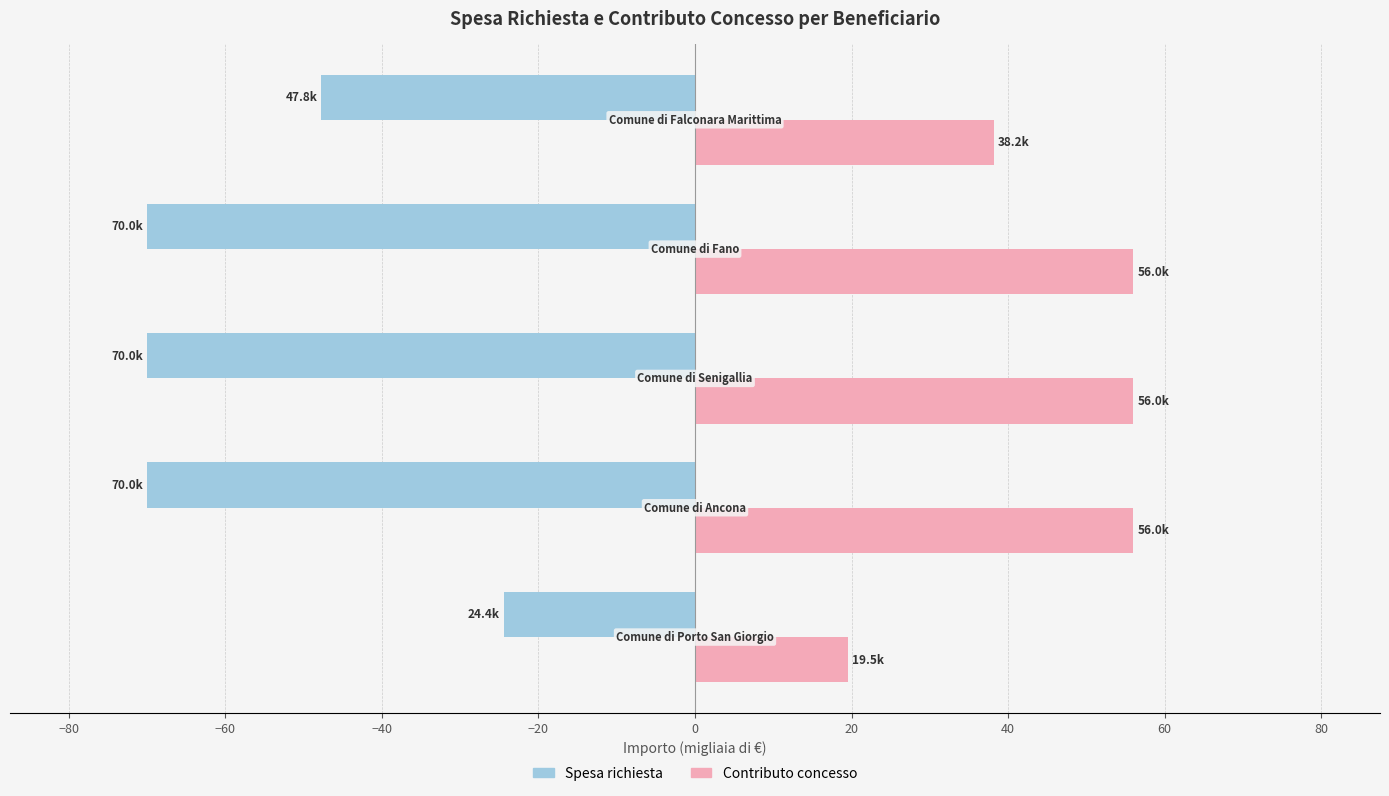

Which series has the largest total across all categories?

Contributo concesso